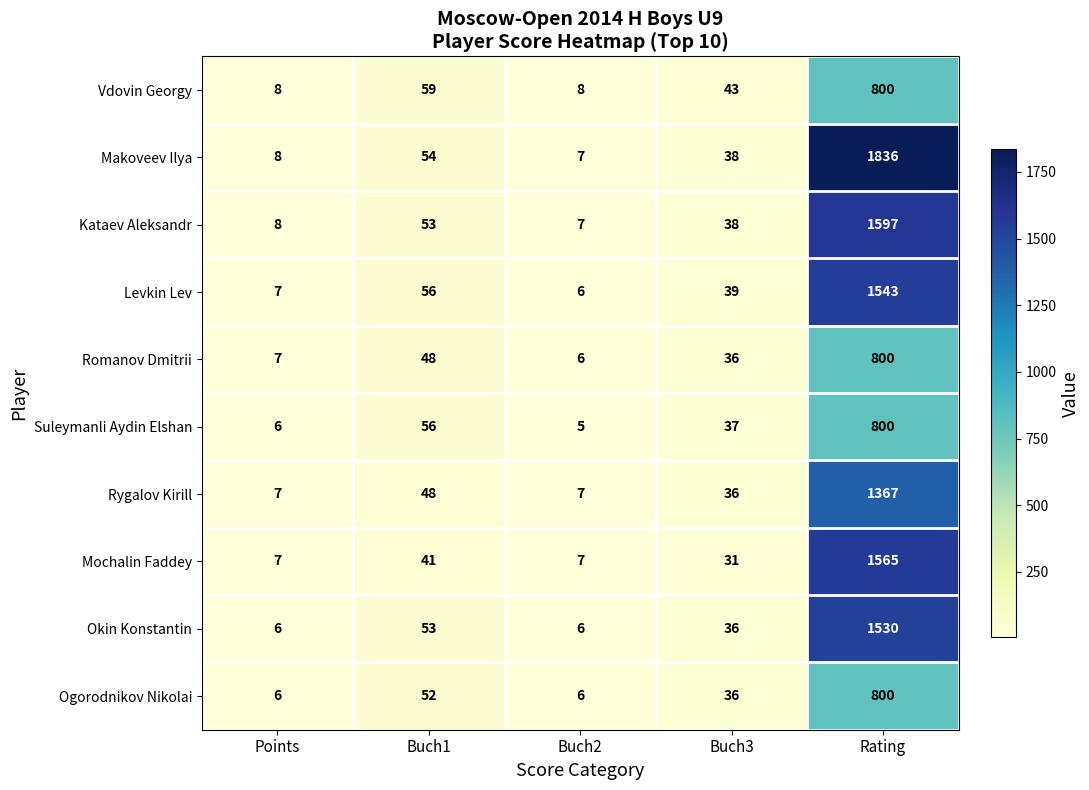

The Kataev Aleksandr series shows 4 at Buch2. True or false?

False